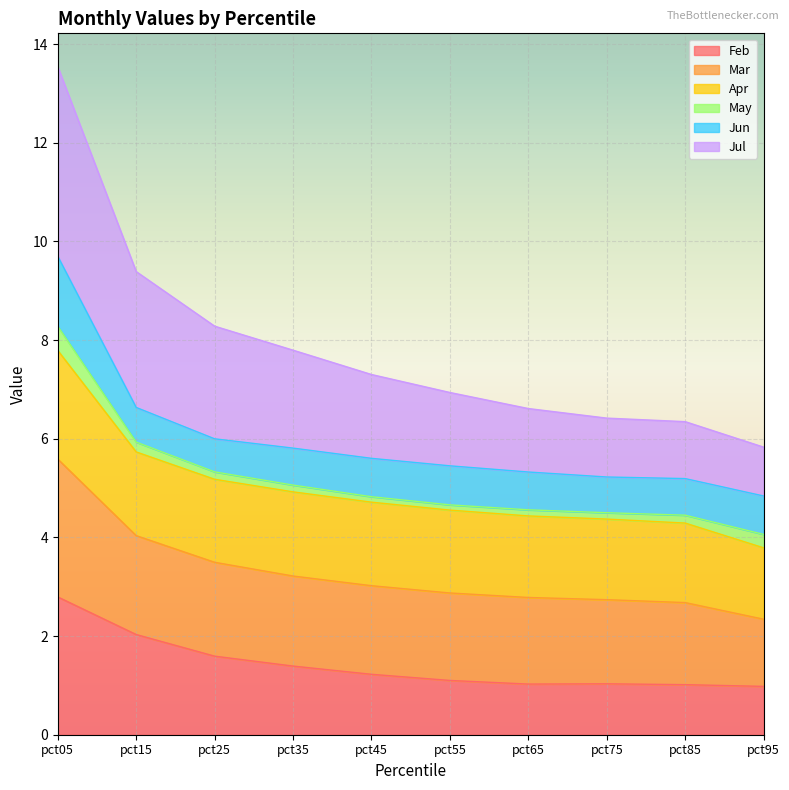

What is the lowest value of the Feb series?

1.0